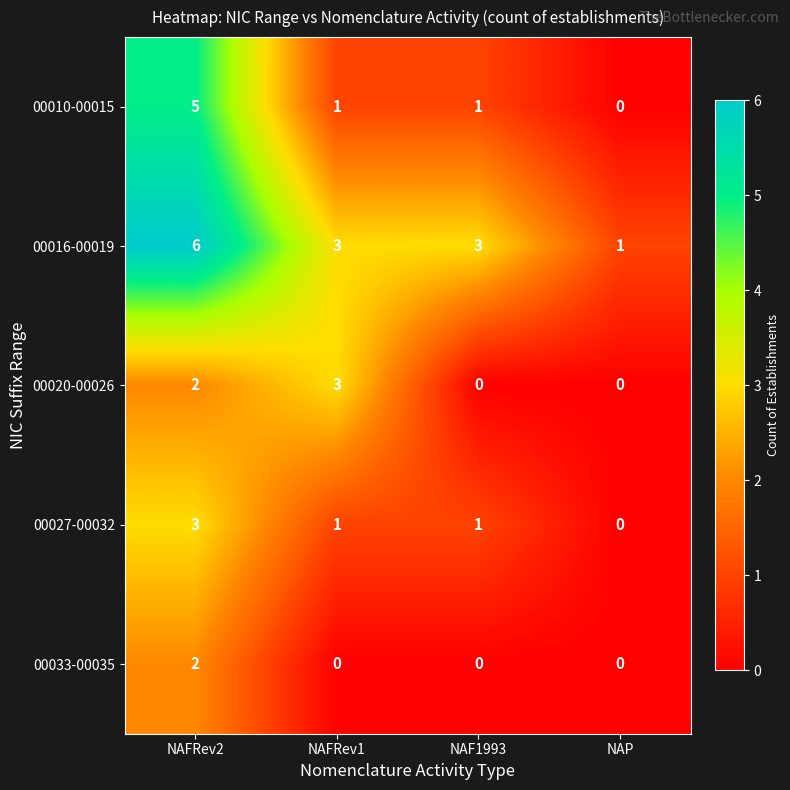

What is the sum of all 00010-00015 values?

7